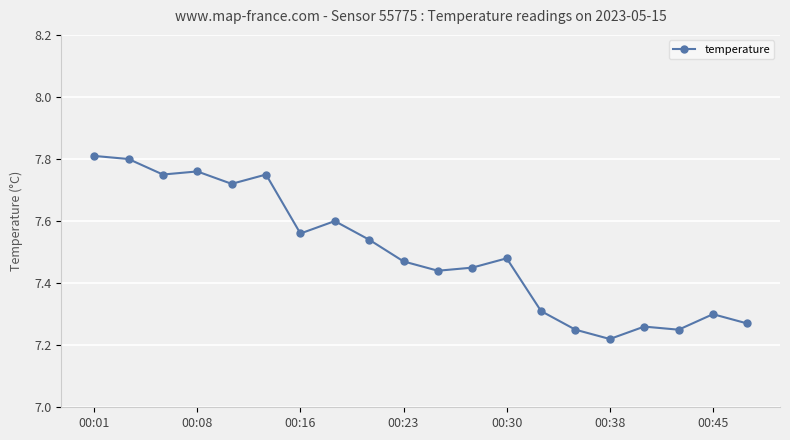

How many points are lower than both their immediate neighbors (excluding endpoints)?

6